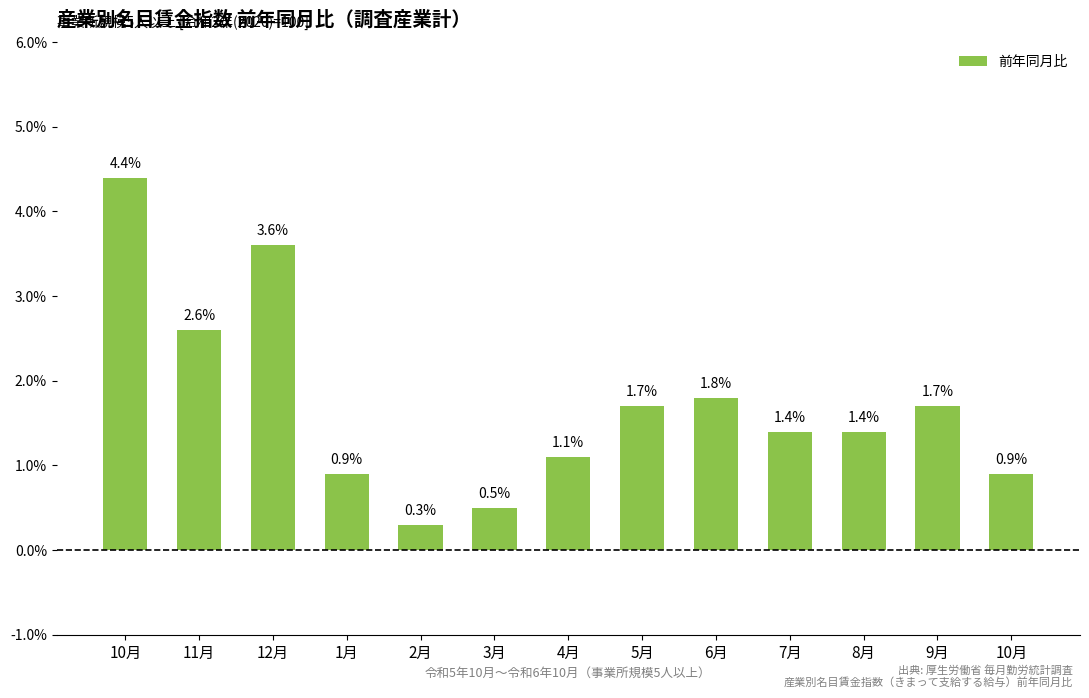

How many data points are above 1?

9